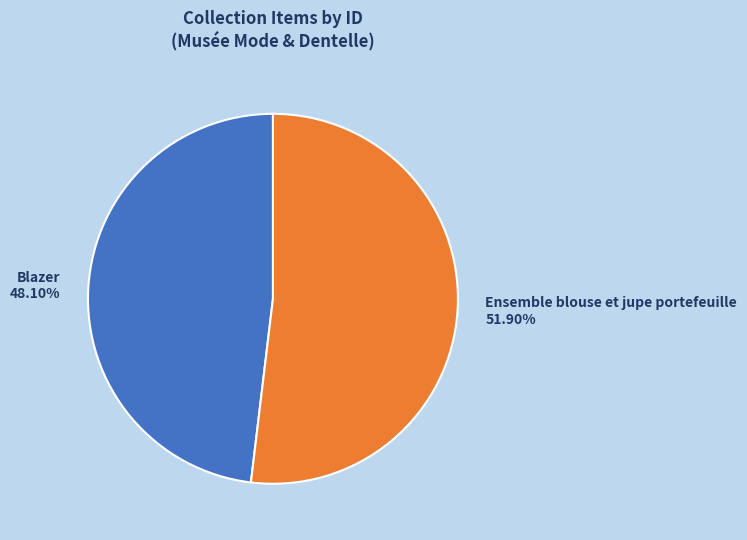

What percentage is the Ensemble blouse et jupe portefeuille slice, to the nearest percent?

52%